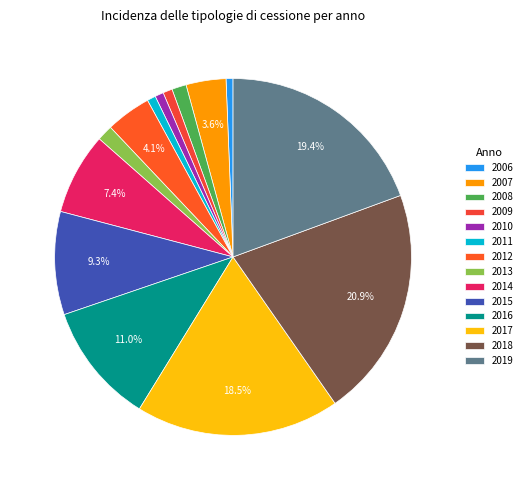

Rank the categories by value from lowest to highest.

2006, 2010, 2011, 2009, 2008, 2013, 2007, 2012, 2014, 2015, 2016, 2017, 2019, 2018